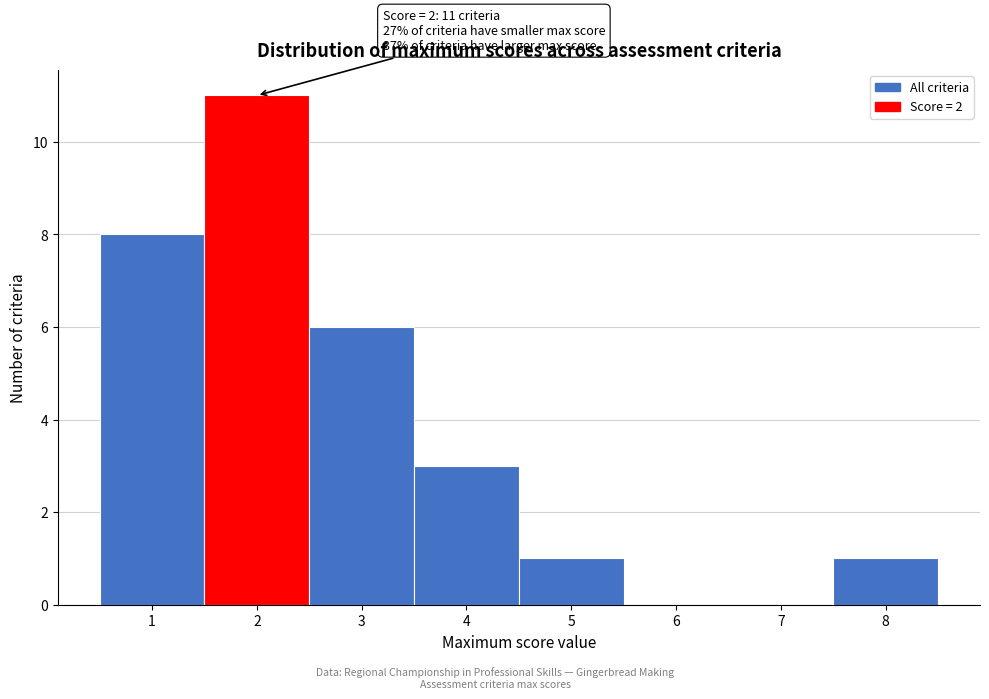

Over which range of the x-axis is the bar tallest?

1.5 to 2.5